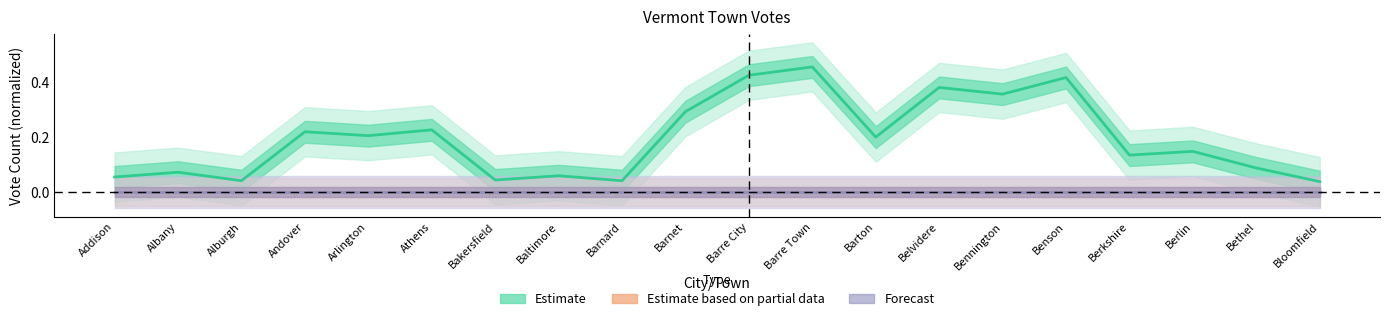

Reading left to right, list all the values displayed in this chart.

Estimate (Douglas A. Racine): Addison=0.1	Albany=0.1	Alburgh=0.0	Andover=0.2	Arlington=0.2	Athens=0.2	Bakersfield=0.0	Baltimore=0.1	Barnard=0.0	Barnet=0.3	Barre City=0.4	Barre Town=0.5	Barton=0.2	Belvidere=0.4	Bennington=0.4	Benson=0.4	Berkshire=0.1	Berlin=0.1	Bethel=0.1	Bloomfield=0.0
Estimate based on partial data (Write-Ins): Addison=0.0	Albany=0.0	Alburgh=0.0	Andover=0.0	Arlington=0.0	Athens=0.0	Bakersfield=0.0	Baltimore=0.0	Barnard=0.0	Barnet=0.0	Barre City=0.0	Barre Town=0.0	Barton=0.0	Belvidere=0.0	Bennington=0.0	Benson=0.0	Berkshire=0.0	Berlin=0.0	Bethel=0.0	Bloomfield=0.0
Forecast (Blanks): Addison=0.0	Albany=0.0	Alburgh=0.0	Andover=0.0	Arlington=0.0	Athens=0.0	Bakersfield=0.0	Baltimore=0.0	Barnard=0.0	Barnet=0.0	Barre City=0.0	Barre Town=0.0	Barton=0.0	Belvidere=0.0	Bennington=0.0	Benson=0.0	Berkshire=0.0	Berlin=0.0	Bethel=0.0	Bloomfield=0.0